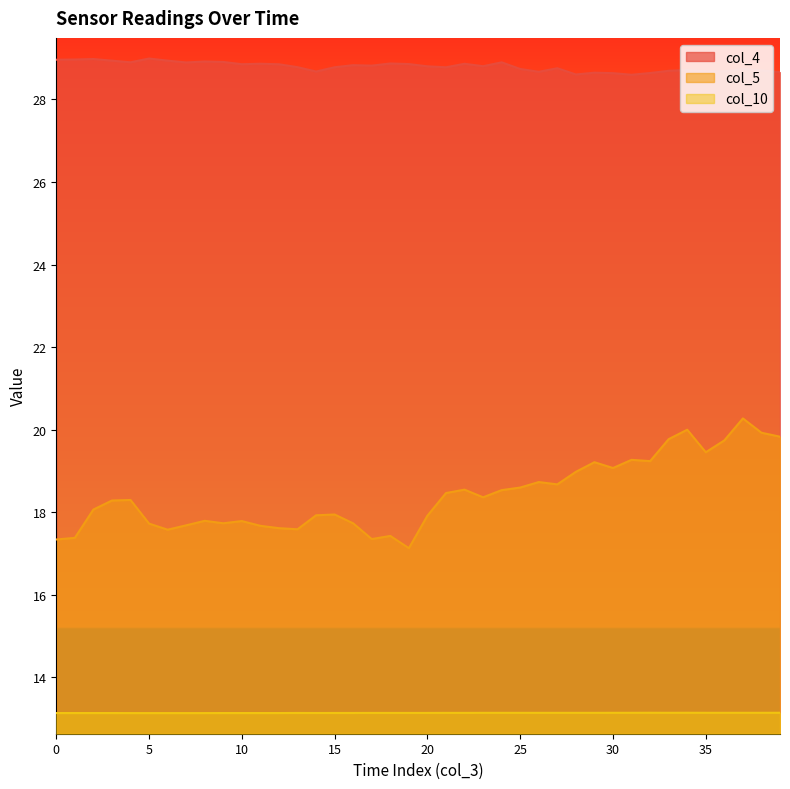

At which category does col_10 reach its first local valley?

14